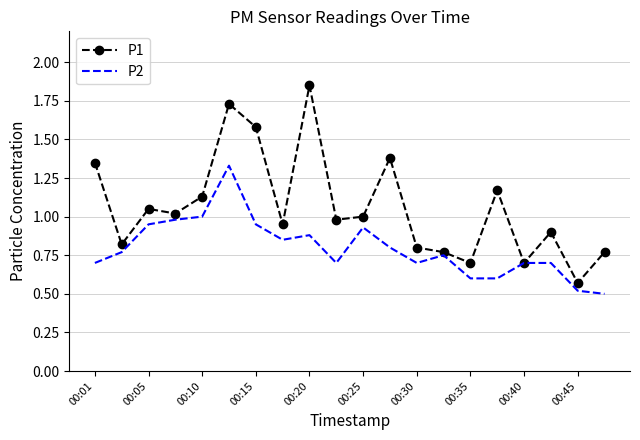

Which series has the widest spread of values?

P1